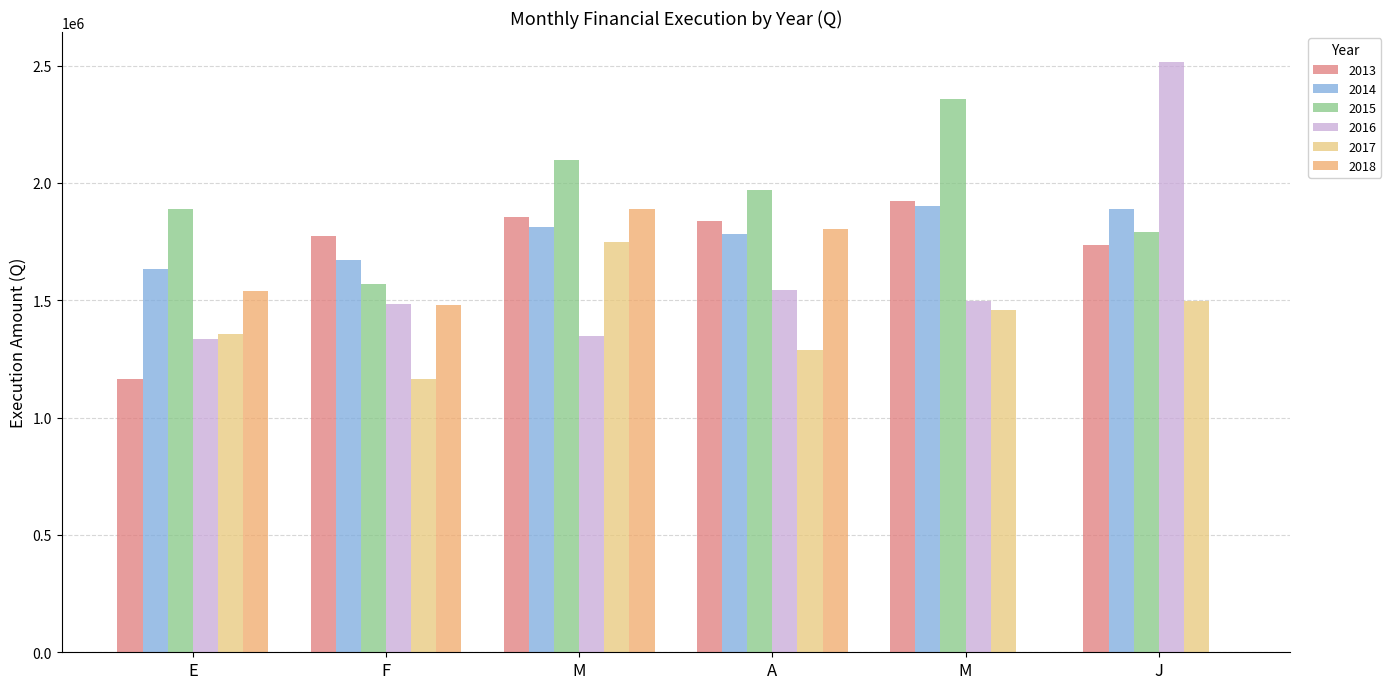

How many values in the 2016 series exceed 1496962?

3